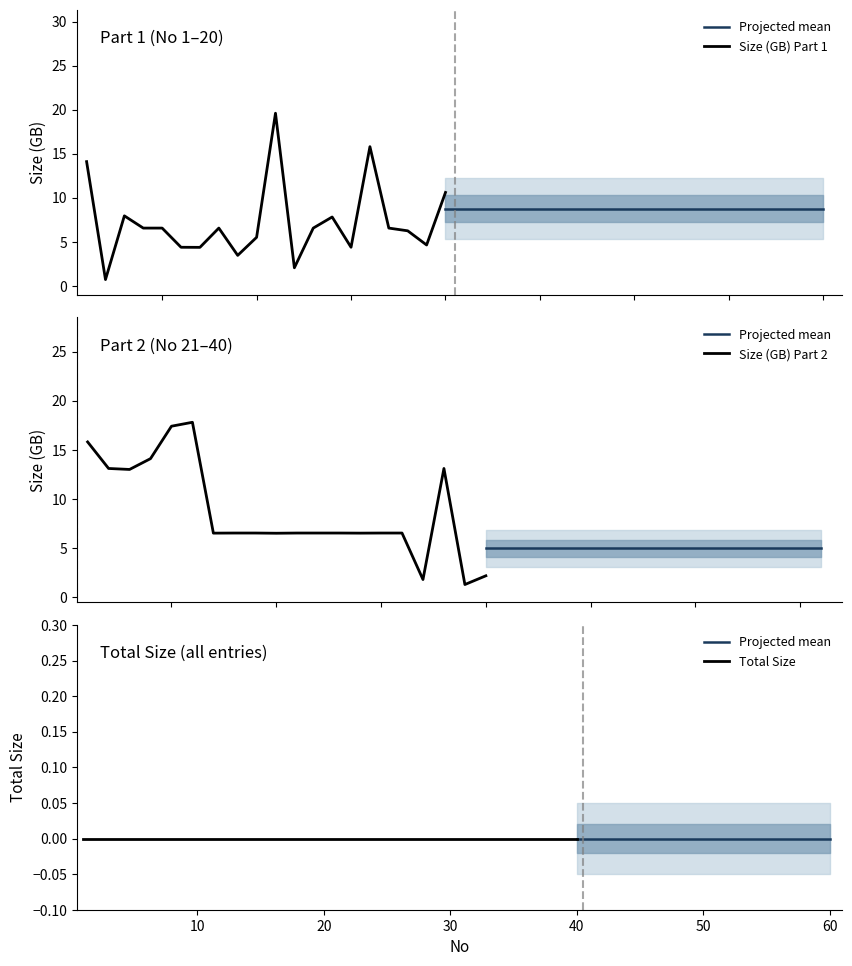

What is the average value of the Size (GB) series?

8.0